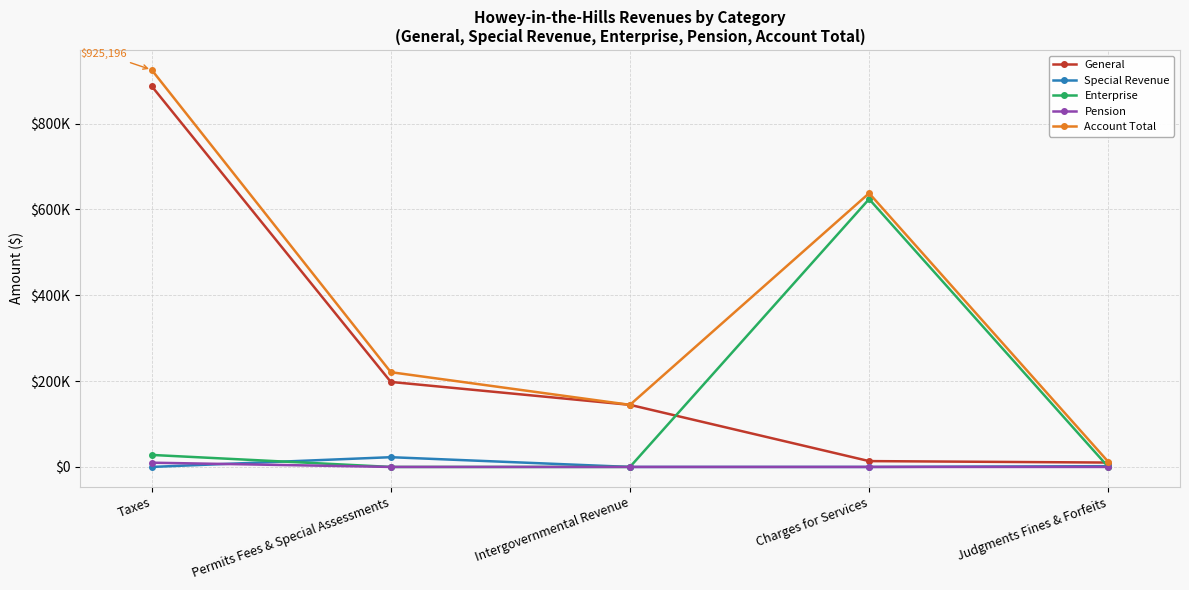

What is the lowest value of the General series?

10211